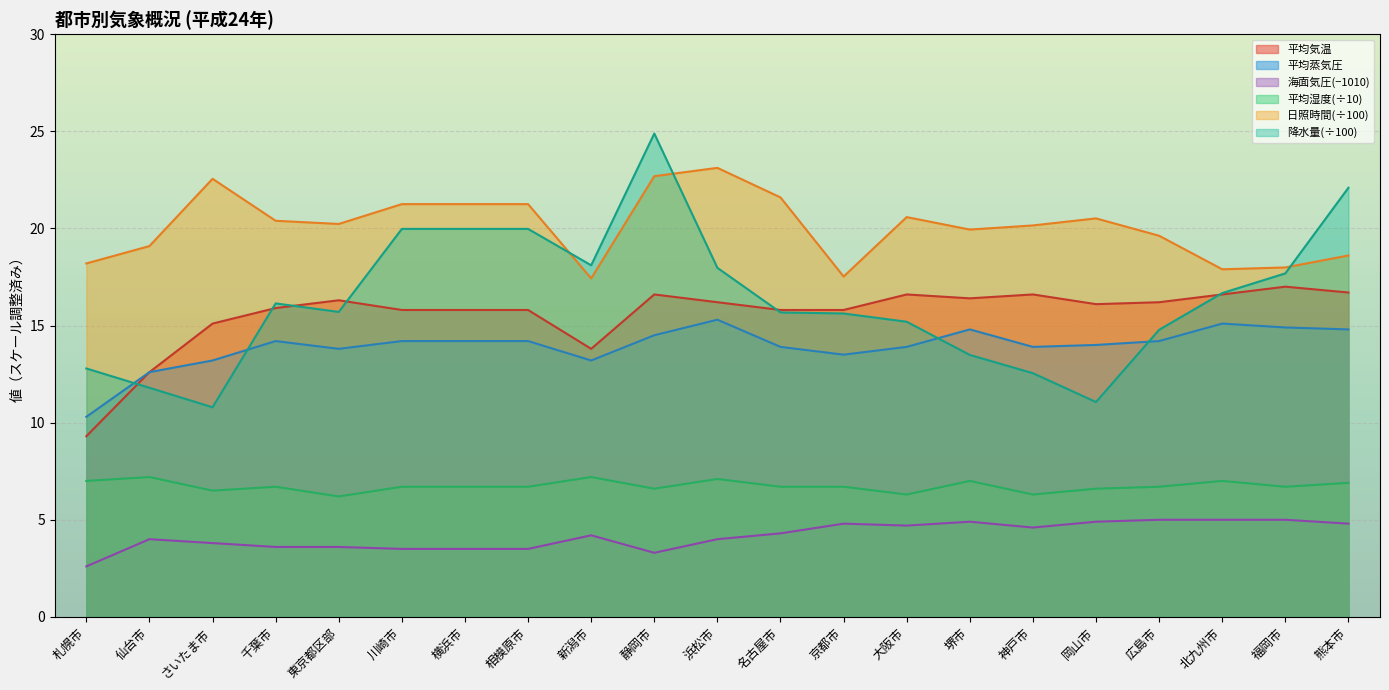

How many data points in 平均気圧 are above 4?

11